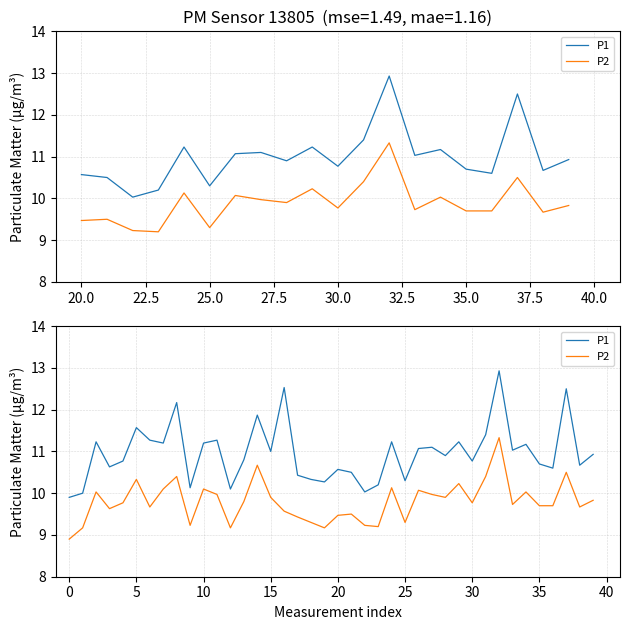

What is the average value of the P1 series?

11.0